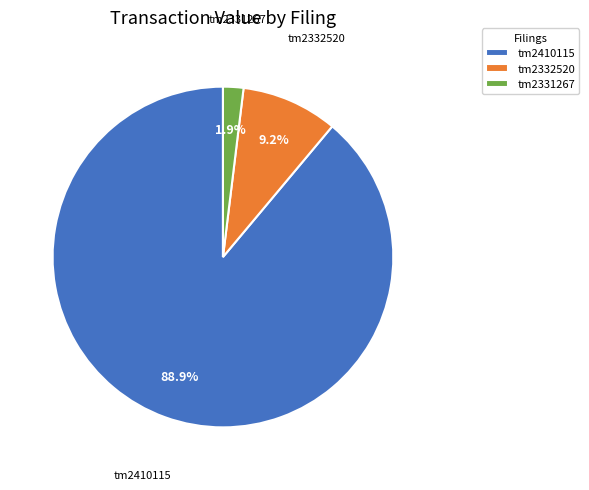

Which slice is the smallest?

tm2331267